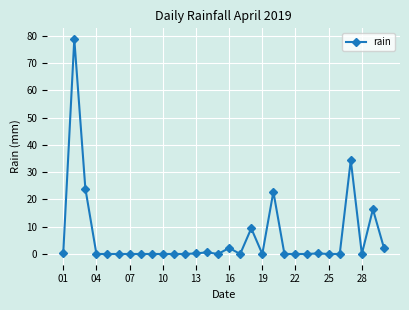

True or false: the data has more than 0 interior local peaks.

True